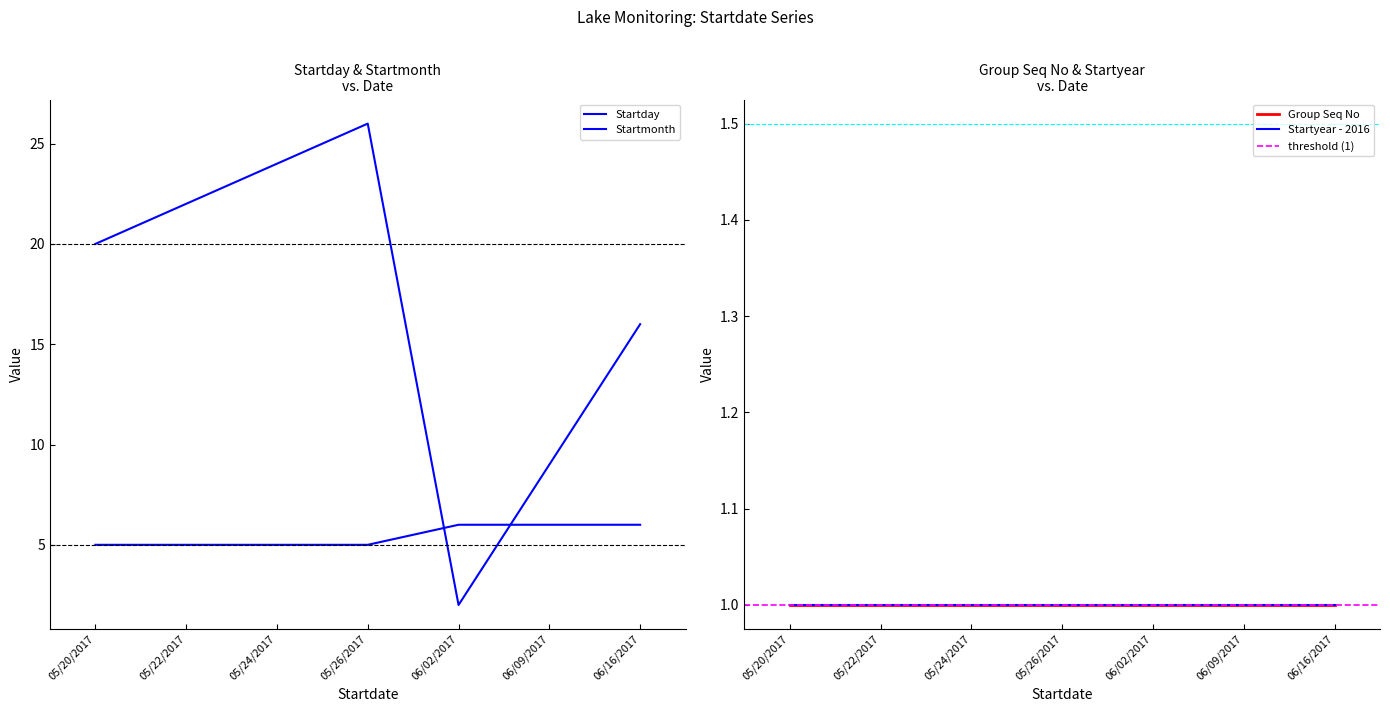

True or false: Startday and Startmonth intersect in this chart.

True